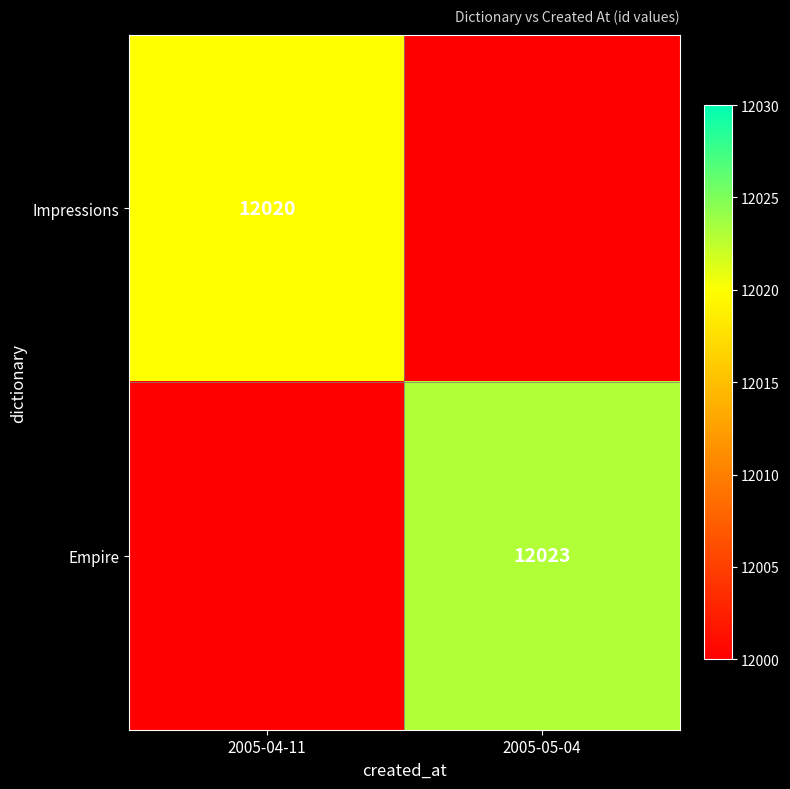

What is the greatest value displayed?

12023